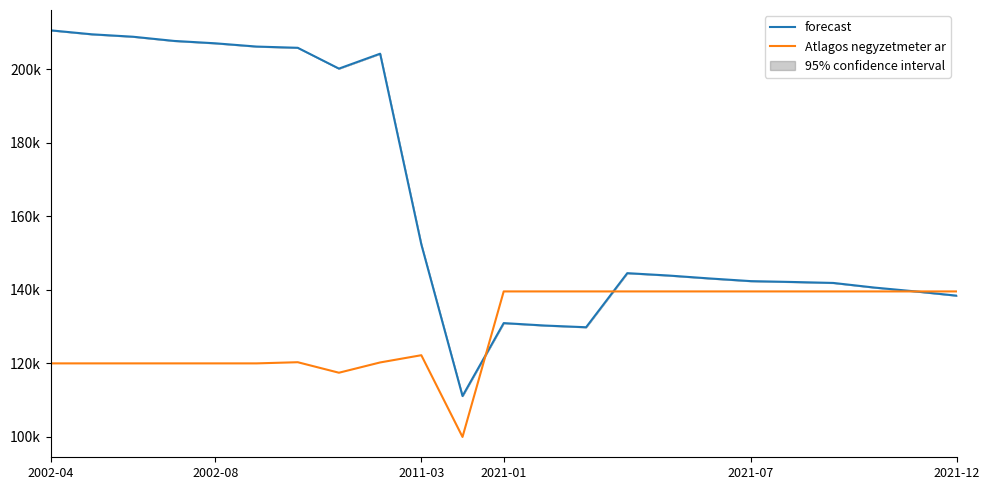

Between which two adjacent categories do Atlagos negyzetmeter ar and forecast first intersect?

10 and 11